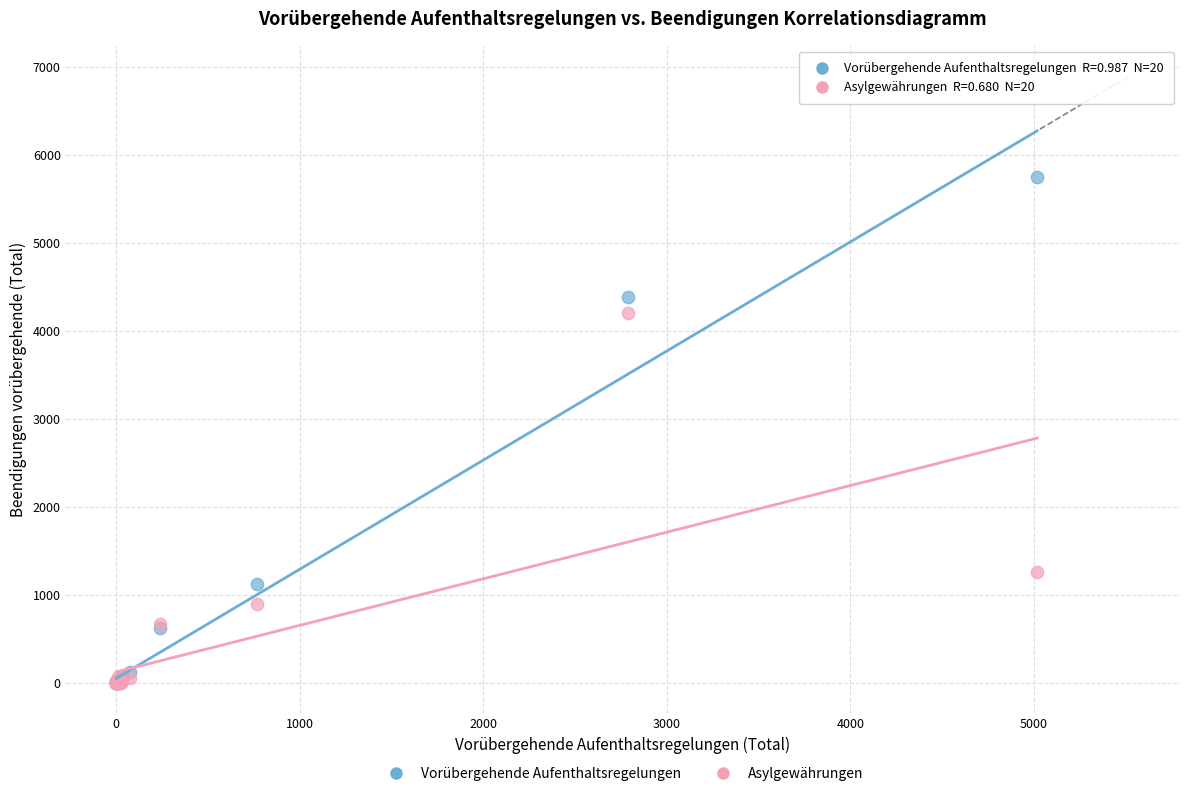

In the Asylgewährungen series, what Y value is closest to 2100?

1261